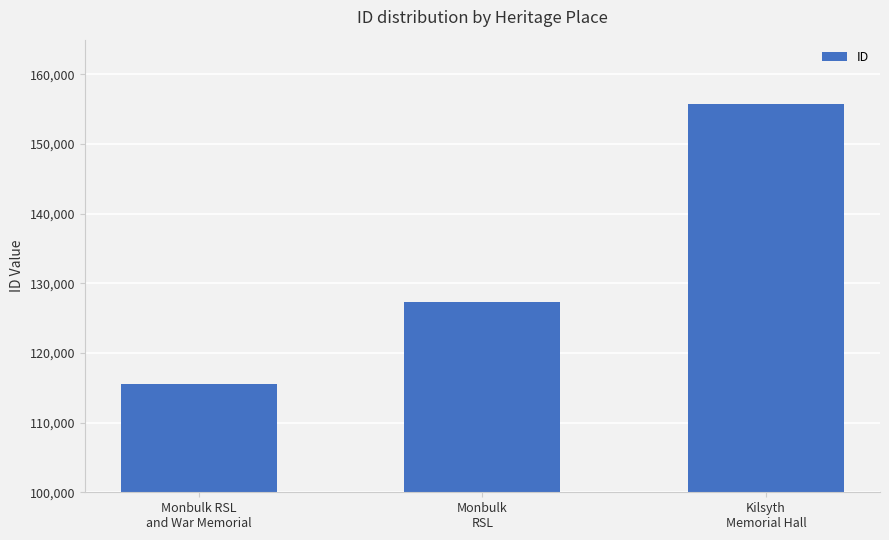

Rank the categories by value from highest to lowest.

Kilsyth
Memorial Hall, Monbulk
RSL, Monbulk RSL
and War Memorial